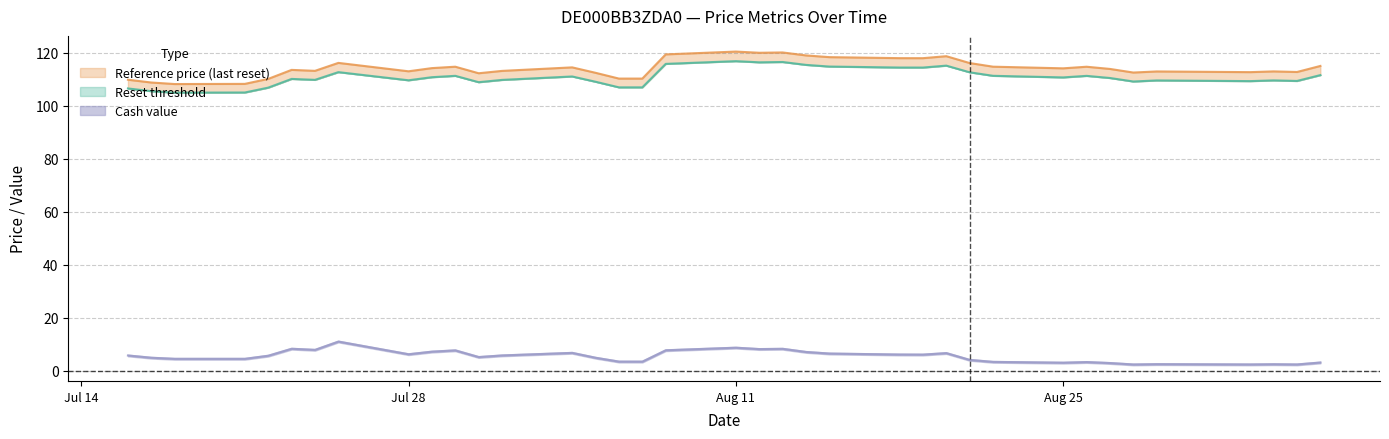

Which has a higher value, 2025-08-27 or 2025-08-13?

2025-08-13